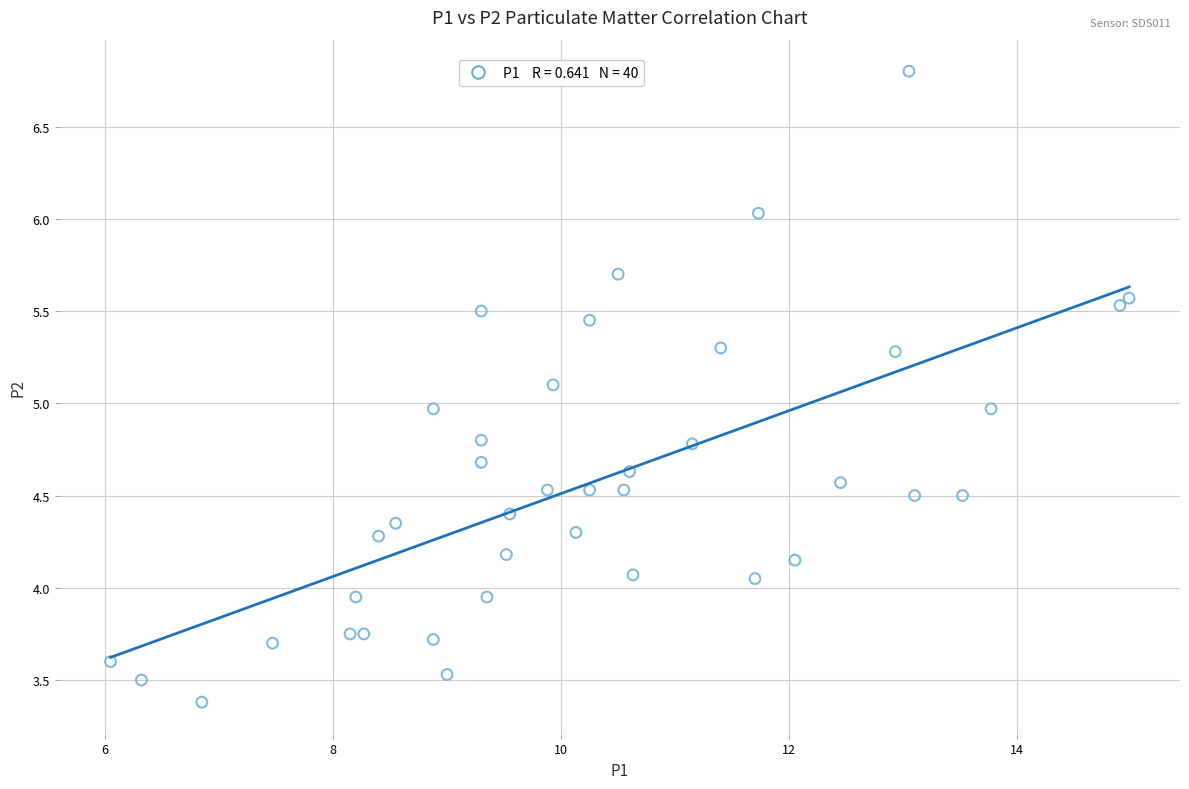

What is the range of Y values (max minus min)?

3.4